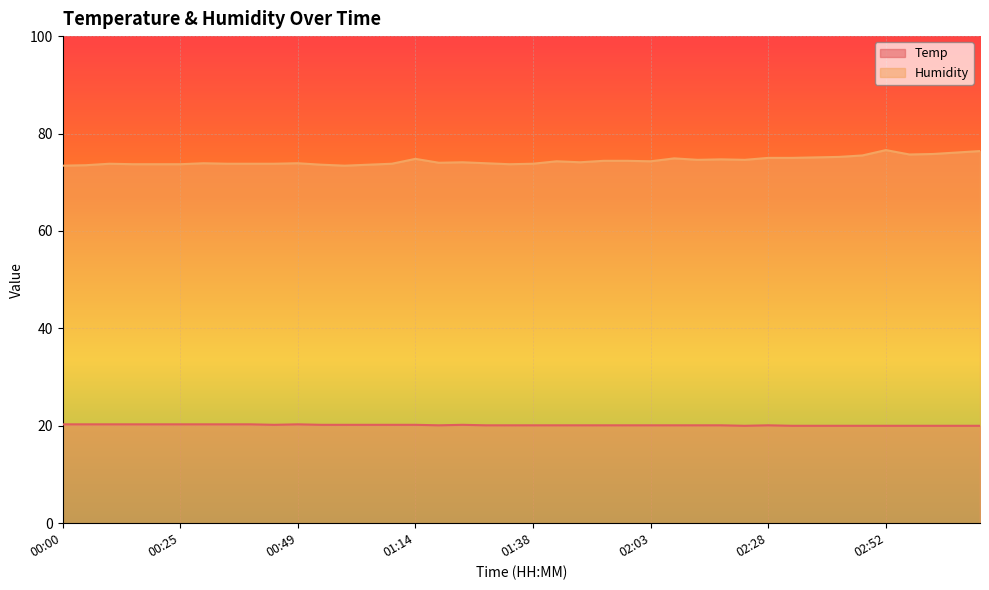

What are all the series names shown in the legend?

Temp, Humidity